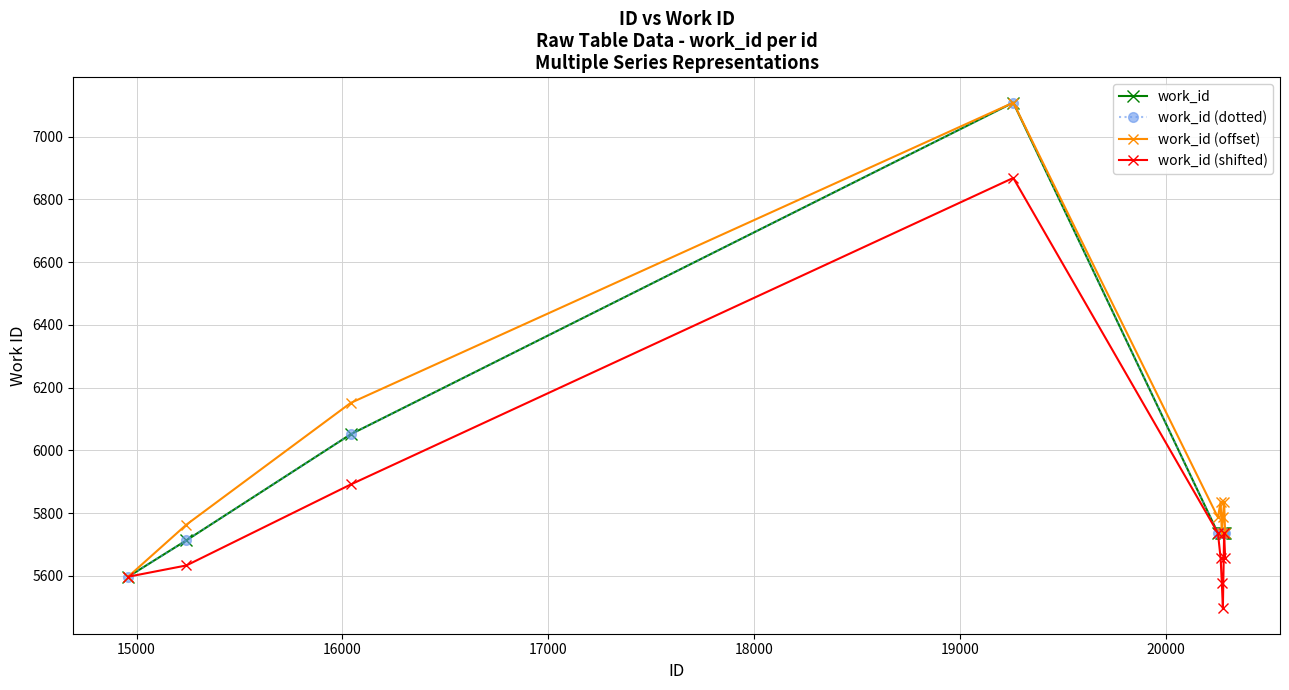

True or false: work_id (shifted) and work_id (dotted) cross at least once.

False